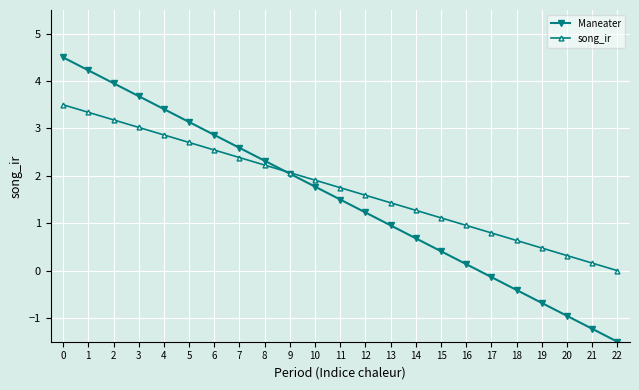

What is the greatest value displayed?

4.5